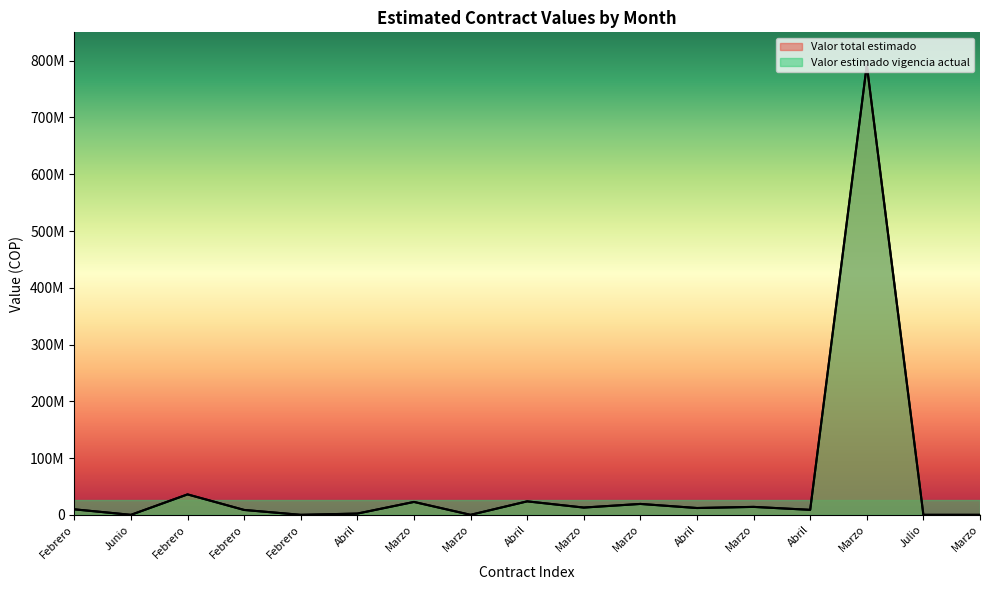

True or false: Valor estimado vigencia actual and Valor total estimado cross at least once.

False